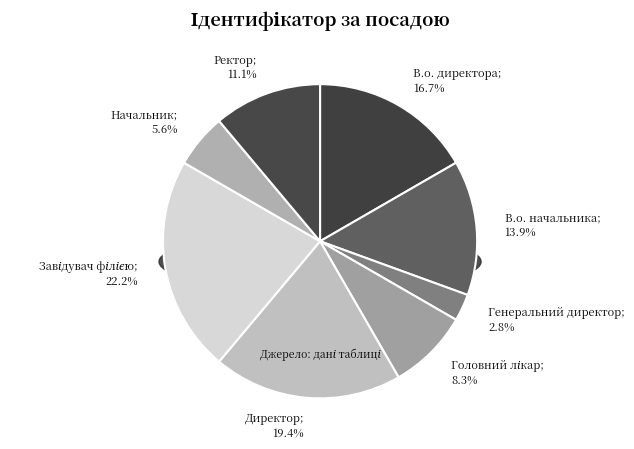

To the nearest percent, what portion does В.о. начальника represent?

14%